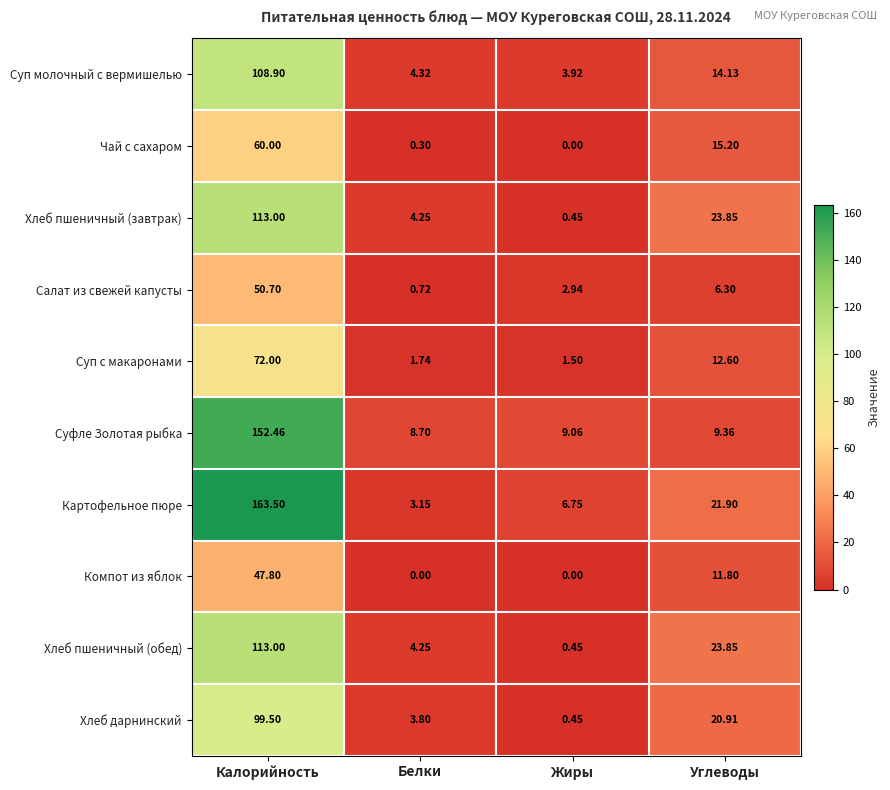

List the labels in order of Суп с макаронами value, largest first.

Калорийность, Углеводы, Белки, Жиры